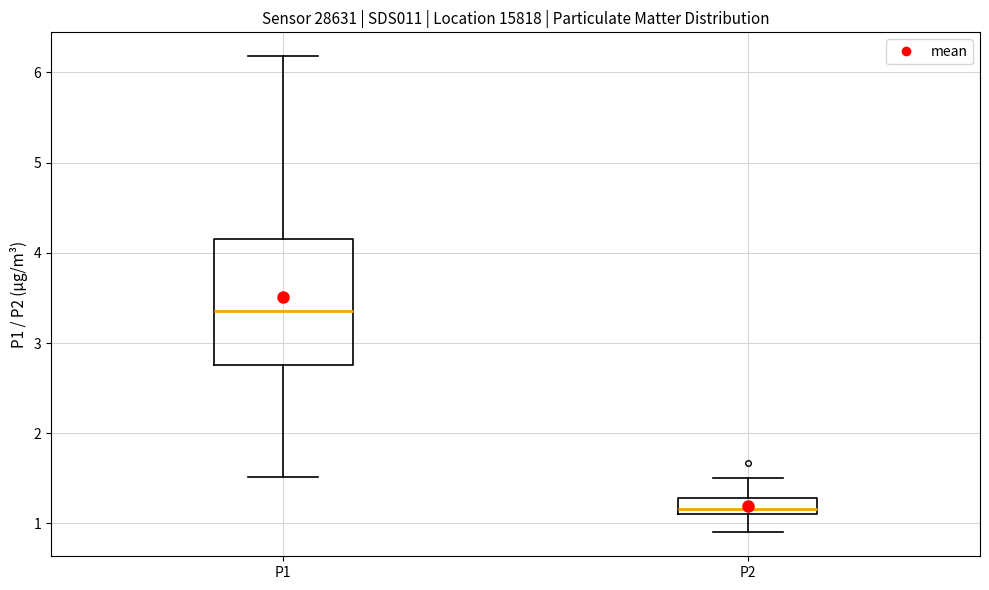

Reading left to right, read every box against the y-axis: the position of its median line, the range the box covers, and the ends of its whiskers. The values are not printed on the chart, so give them approximately, as read against the axis.

P1: median 3.4, box 2.8 to 4.2, whiskers 1.5 to 6.2
P2: median 1.2, box 1.1 to 1.3, whiskers 0.9 to 1.5